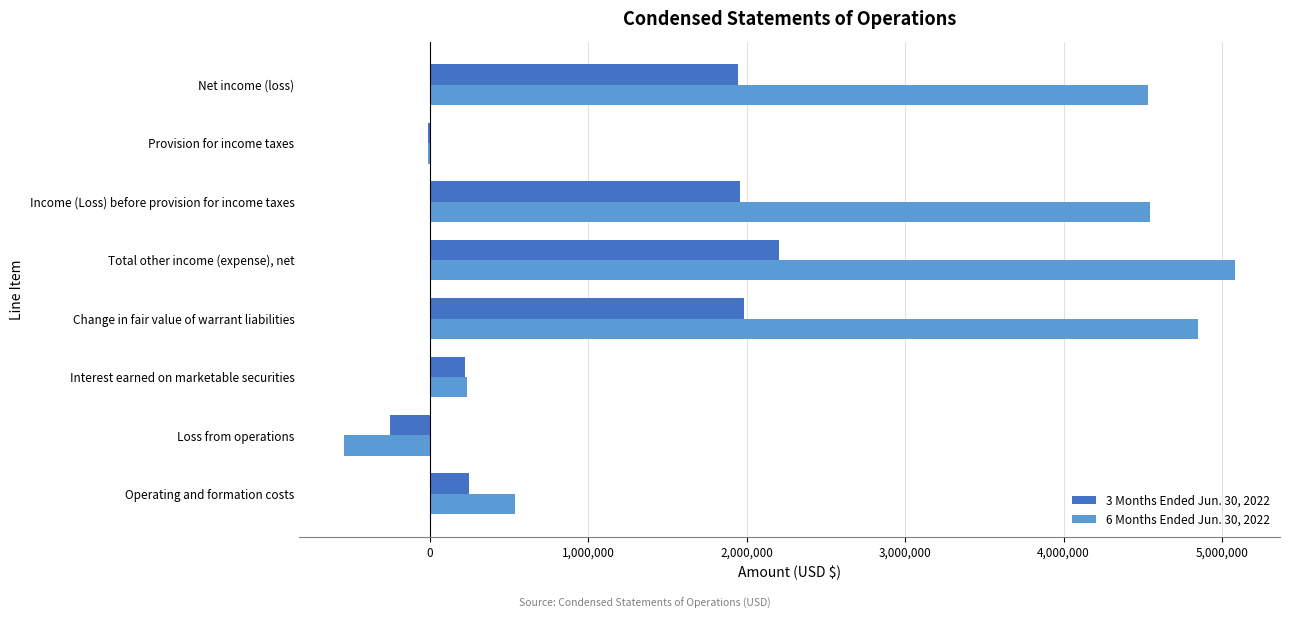

True or false: 6 Months Ended Jun. 30, 2022 has a value of 6300005 at Income (Loss) before provision for income taxes.

False